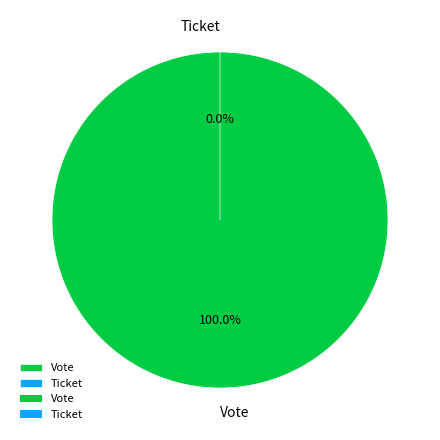

To the nearest percent, what is the combined percentage of Vote and Ticket?

100%